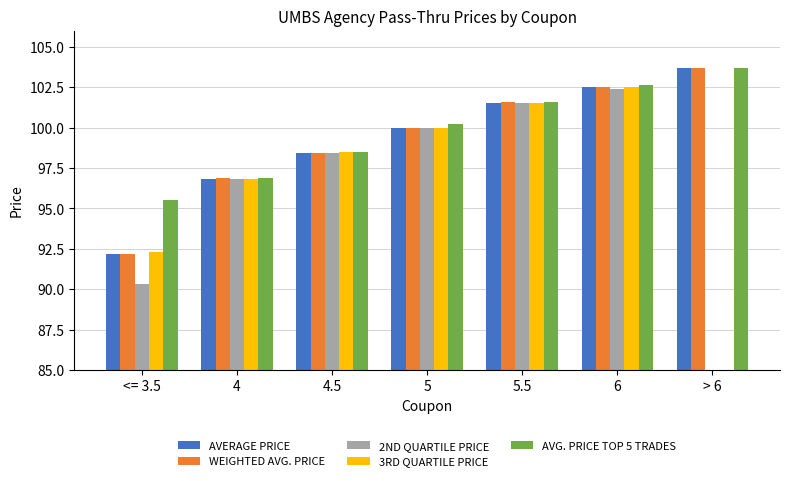

How many bars are there in each group?

5